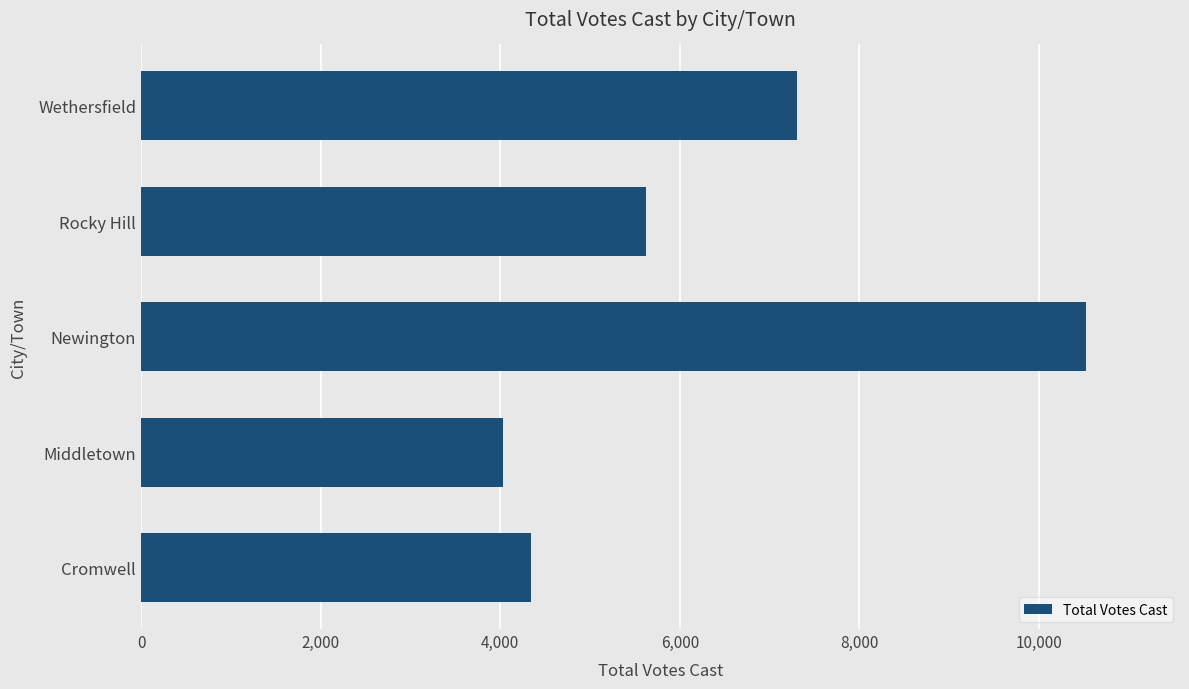

Which category has the highest value across all series?

Newington